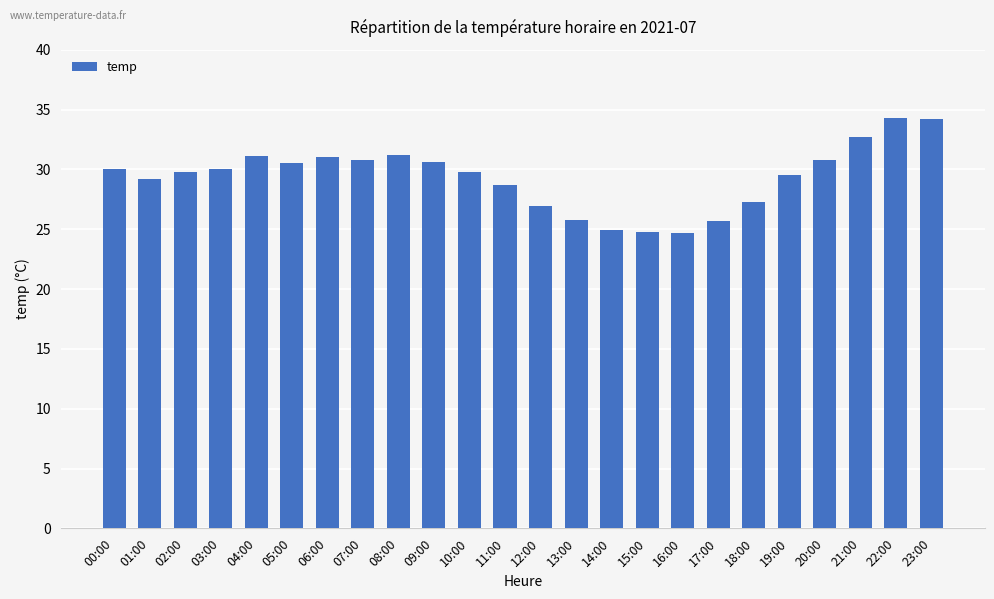

What is the difference between the values at 01:00 and 19:00?

0.3